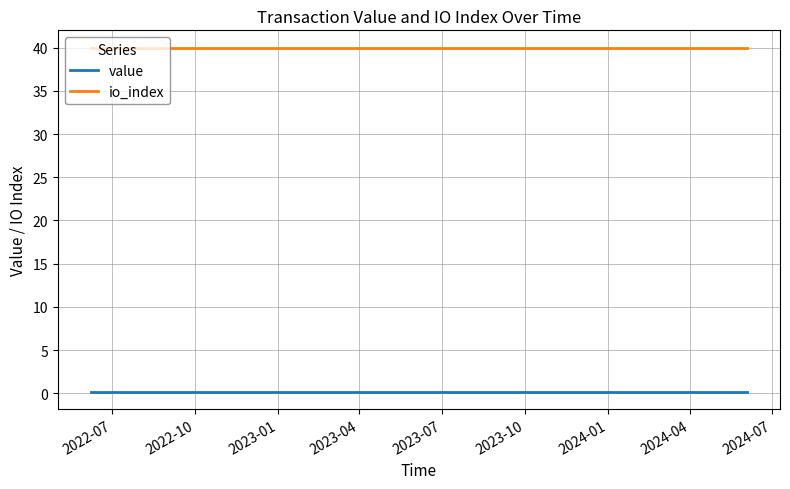

Rank the series by their average value, from lowest to highest.

value, io_index